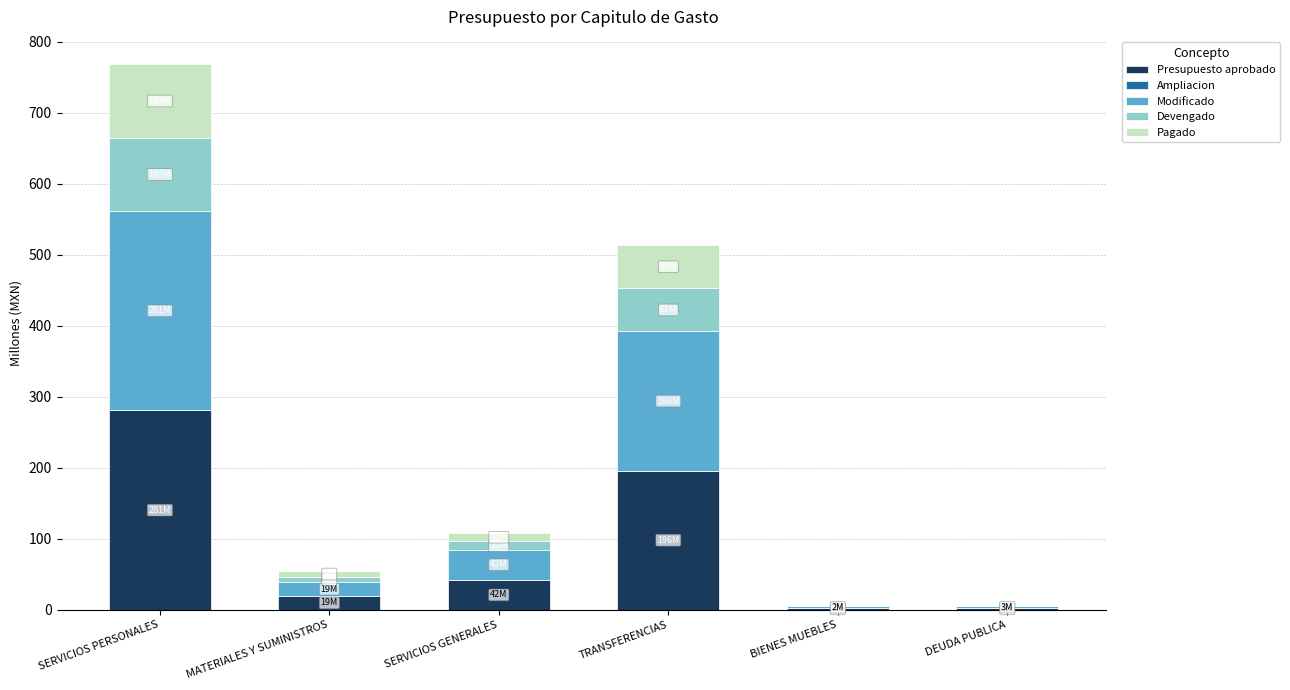

Which category has the highest value in the Presupuesto aprobado series?

SERVICIOS PERSONALES